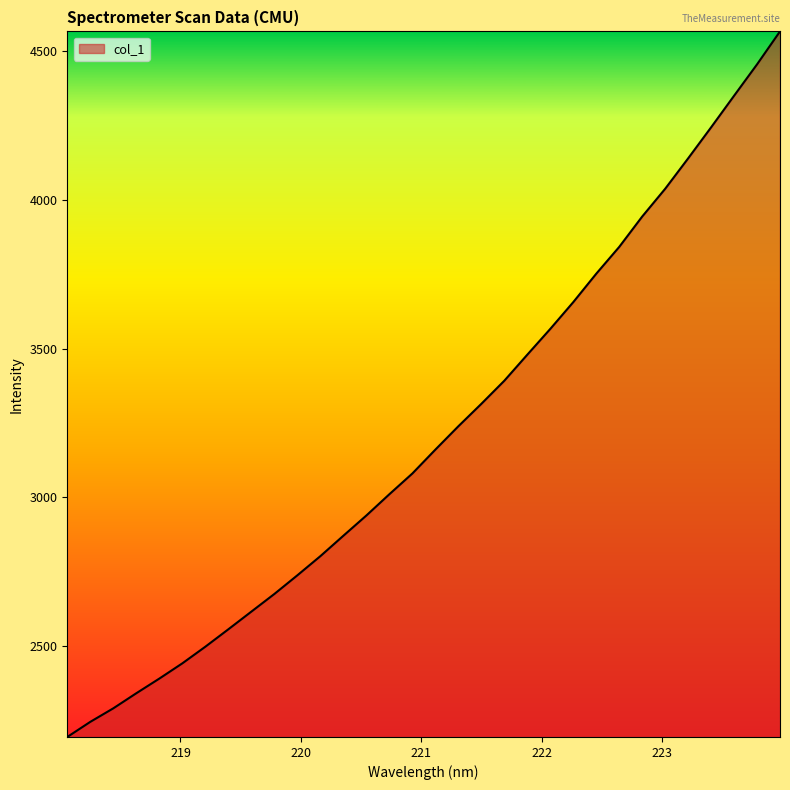

What is the greatest value displayed?

4567.2